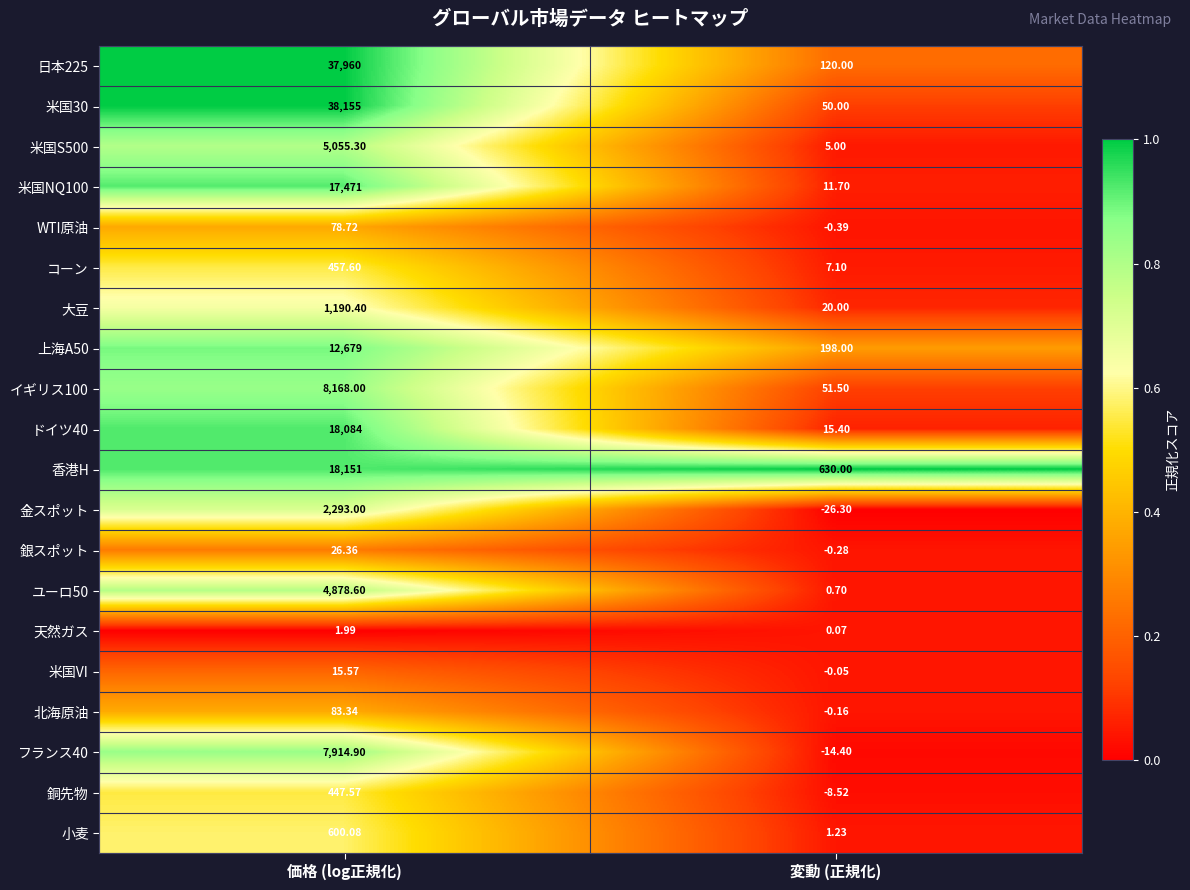

At which label is フランス40 closest to 3950?

変動 (正規化)